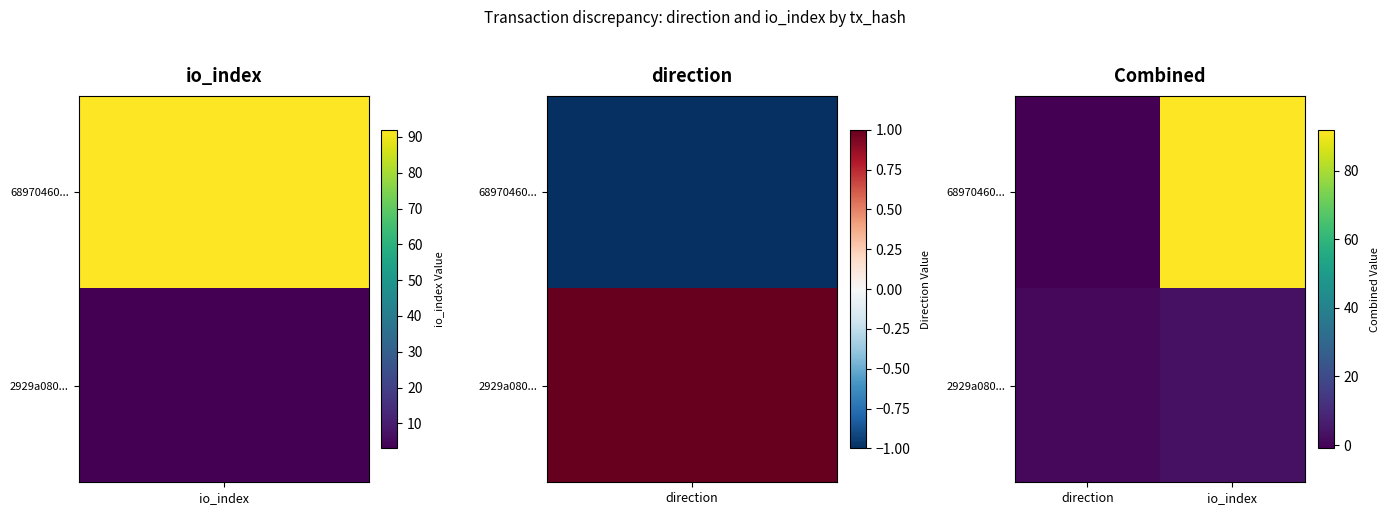

List the series in order of their overall mean, lowest first.

2929a080..., 68970460...